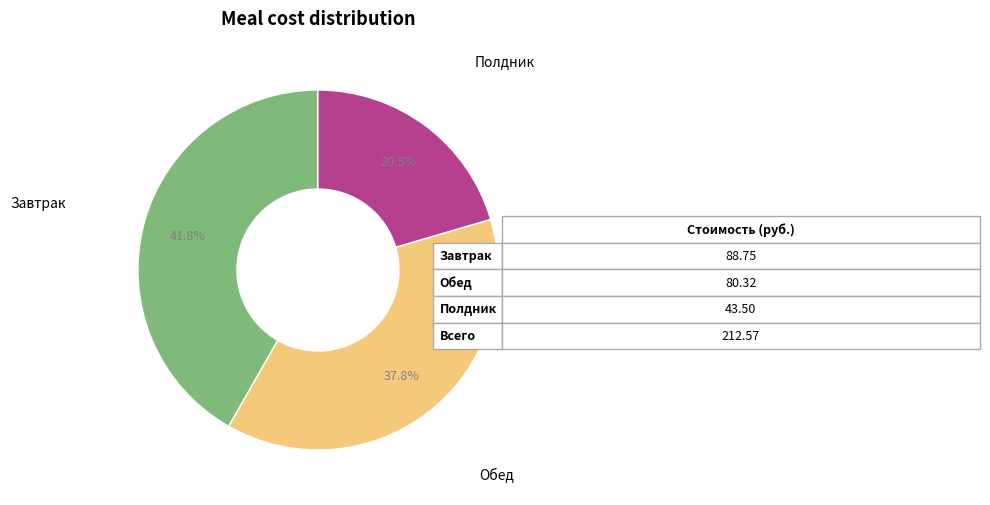

Is there any slice that represents more than half of the pie?

No